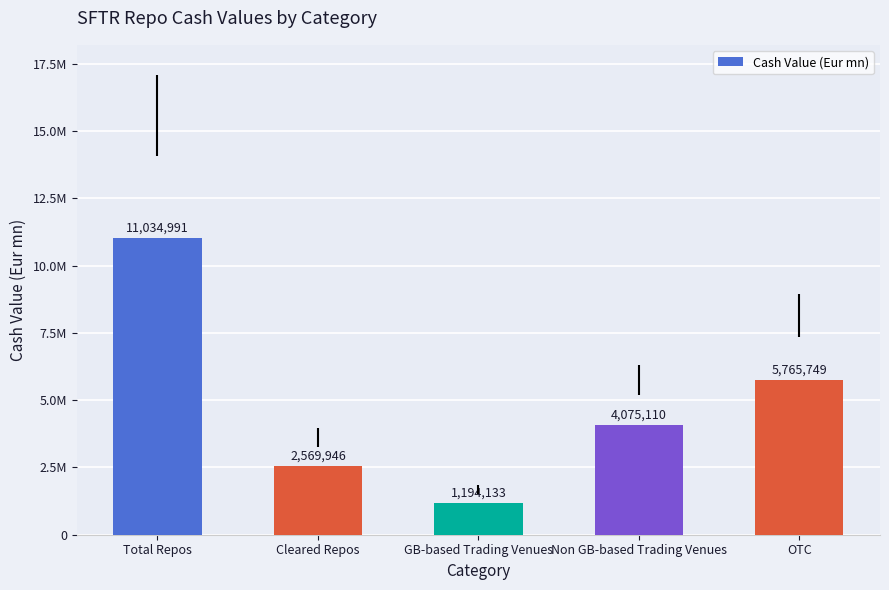

List the labels in order of value, largest first.

Total Repos, OTC, Non GB-based Trading Venues, Cleared Repos, GB-based Trading Venues